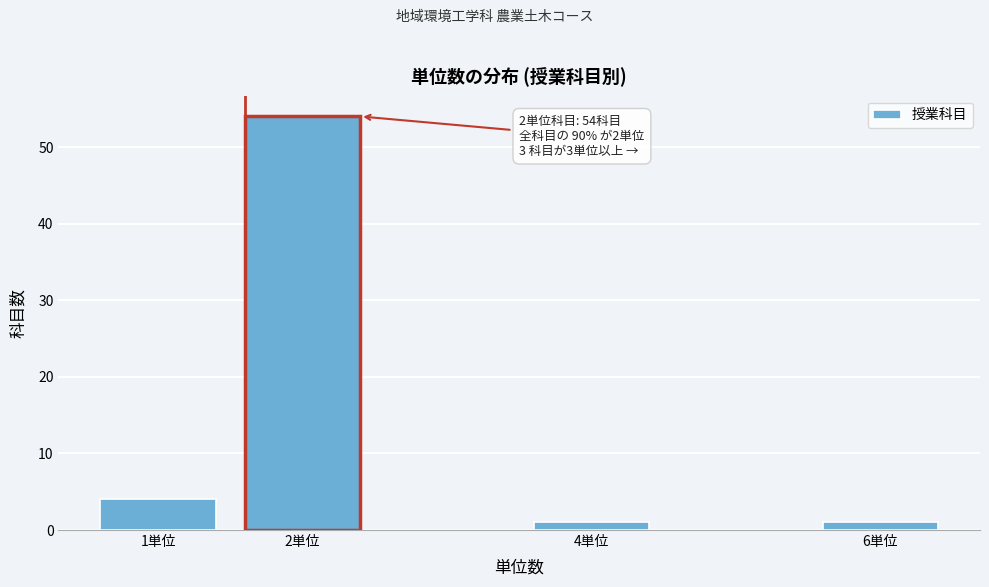

Reading left to right, extract all data points from this chart.

4	54	1	1